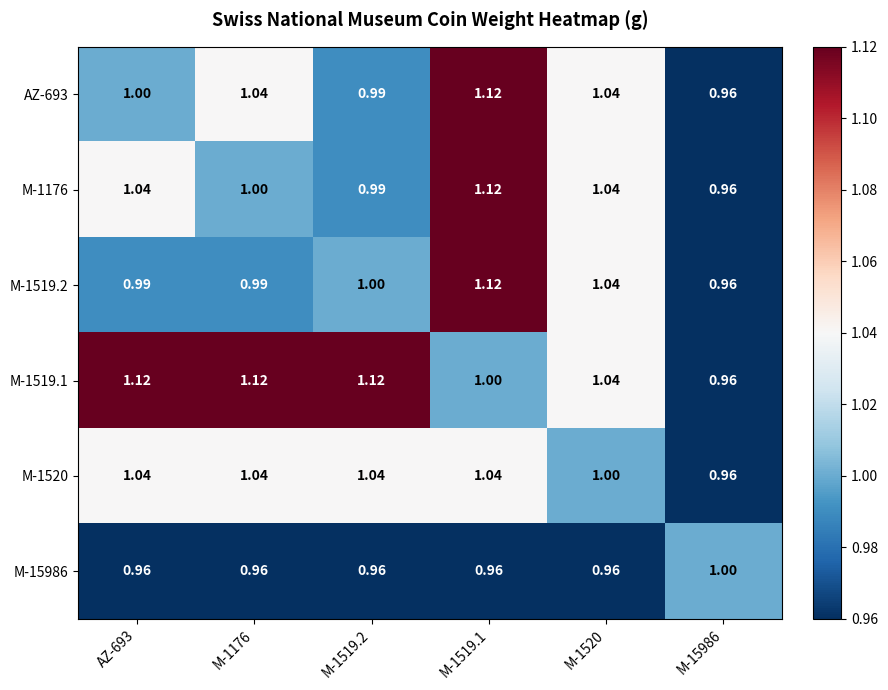

Is the value of M-1176 at AZ-693 greater than the value of M-15986 at M-15986?

Yes